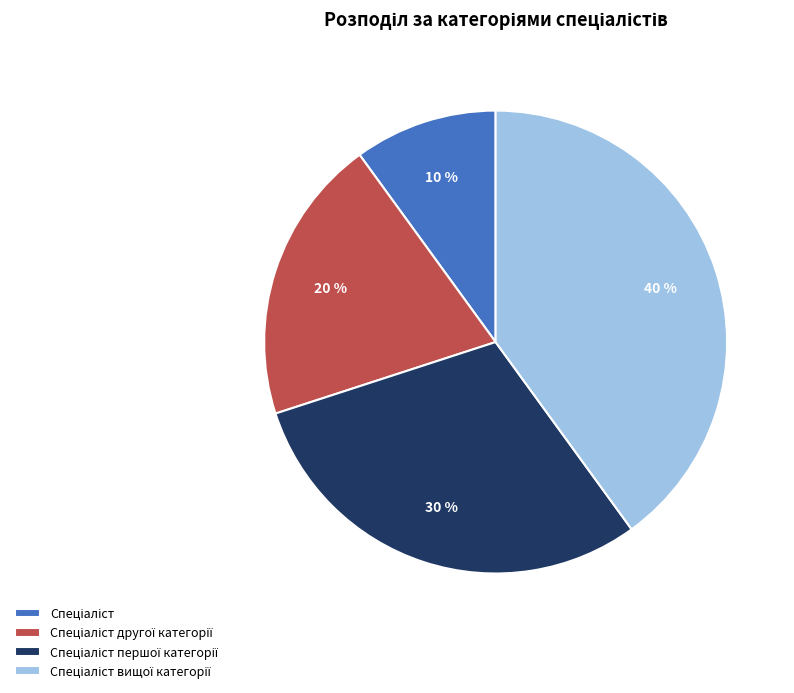

Does any single category account for the majority?

No